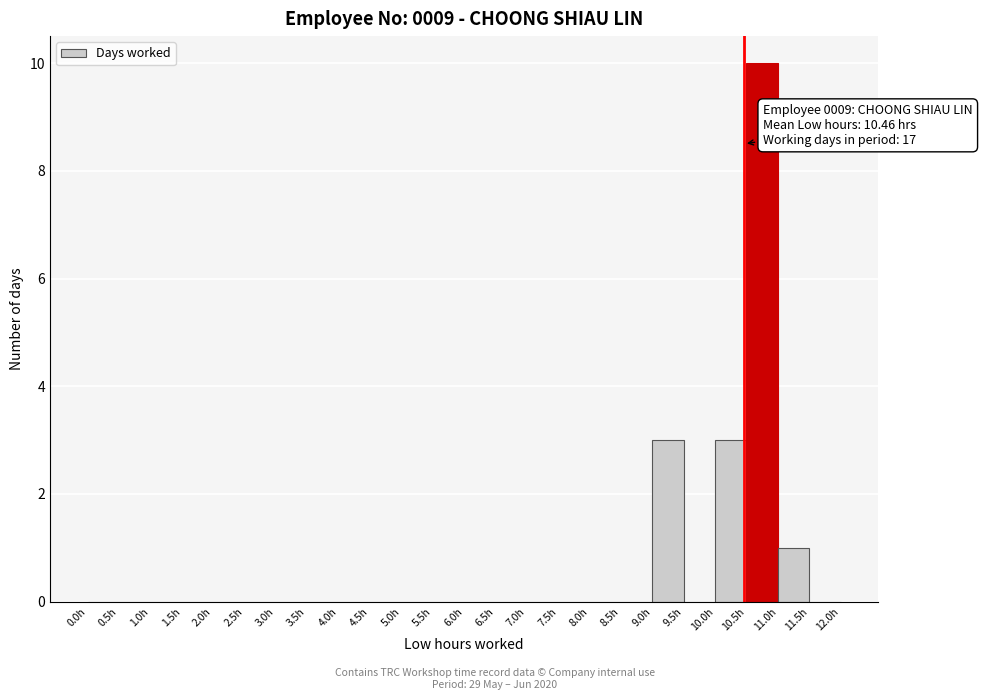

Which range on the x-axis has the tallest bar?

10.5 to 11.0